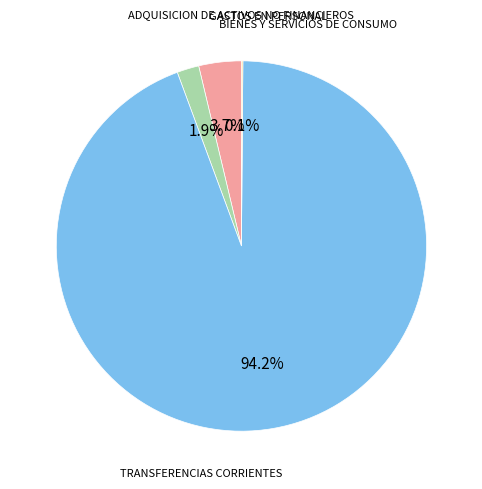

Rank the categories by value from lowest to highest.

ADQUISICION DE ACTIVOS NO FINANCIEROS, BIENES Y SERVICIOS DE CONSUMO, GASTOS EN PERSONAL, TRANSFERENCIAS CORRIENTES